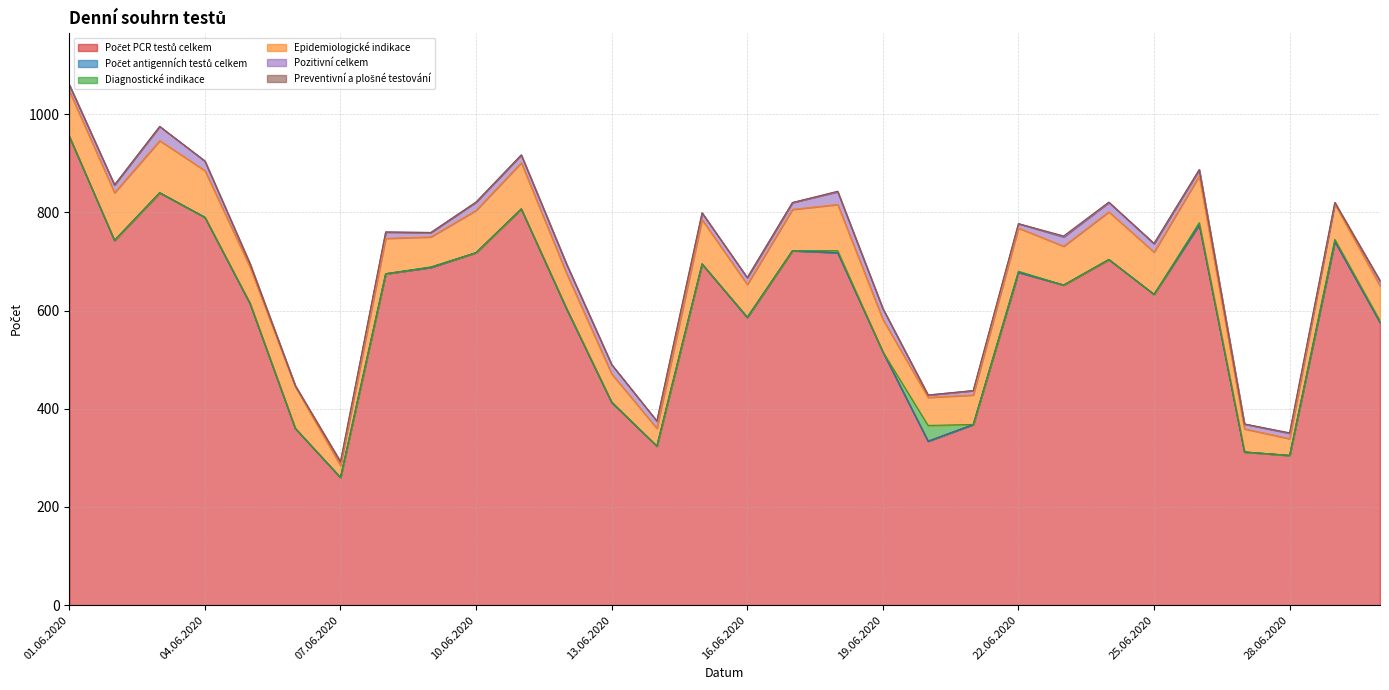

Rank the categories by Diagnostické indikace value from lowest to highest.

01.06.2020, 02.06.2020, 03.06.2020, 04.06.2020, 06.06.2020, 07.06.2020, 08.06.2020, 10.06.2020, 11.06.2020, 14.06.2020, 15.06.2020, 17.06.2020, 19.06.2020, 21.06.2020, 23.06.2020, 24.06.2020, 25.06.2020, 27.06.2020, 28.06.2020, 05.06.2020, 09.06.2020, 12.06.2020, 13.06.2020, 16.06.2020, 22.06.2020, 30.06.2020, 18.06.2020, 26.06.2020, 29.06.2020, 20.06.2020